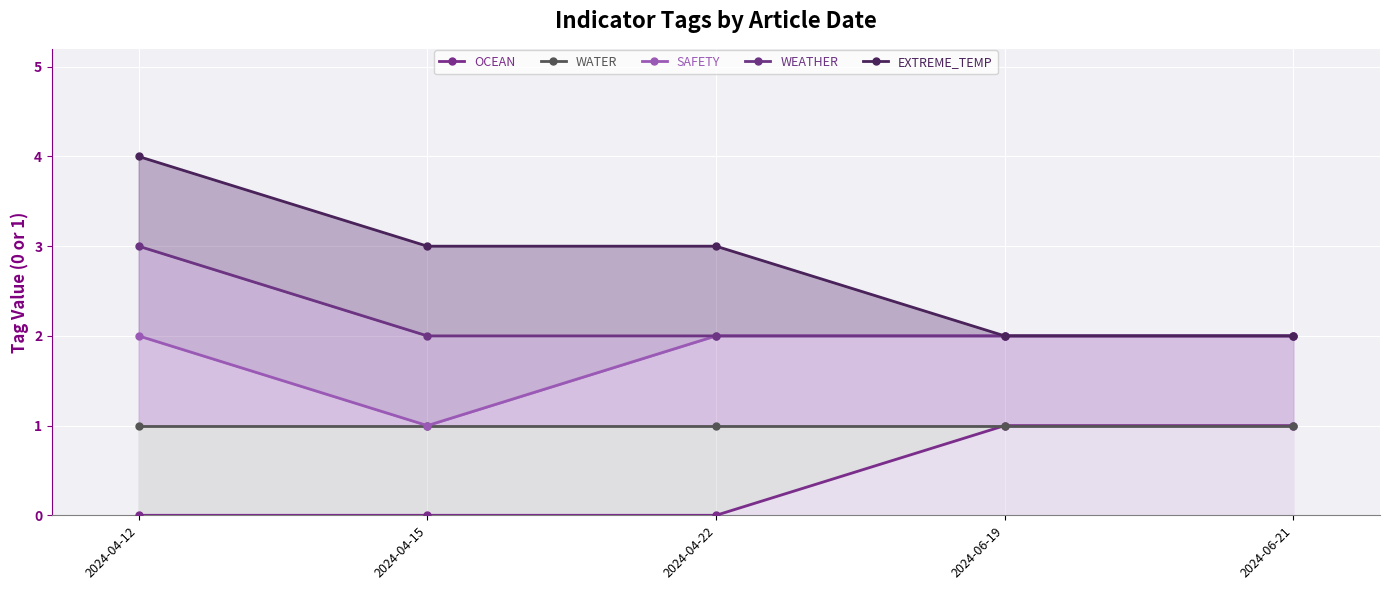

Rank the series by their average value, from lowest to highest.

OCEAN, WATER, SAFETY, WEATHER, EXTREME_TEMP